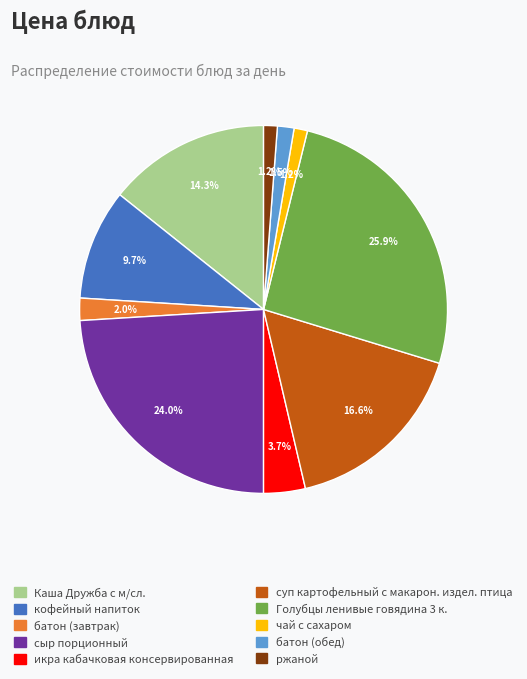

What is the total percentage of ржаной and сыр порционный?

25.2%